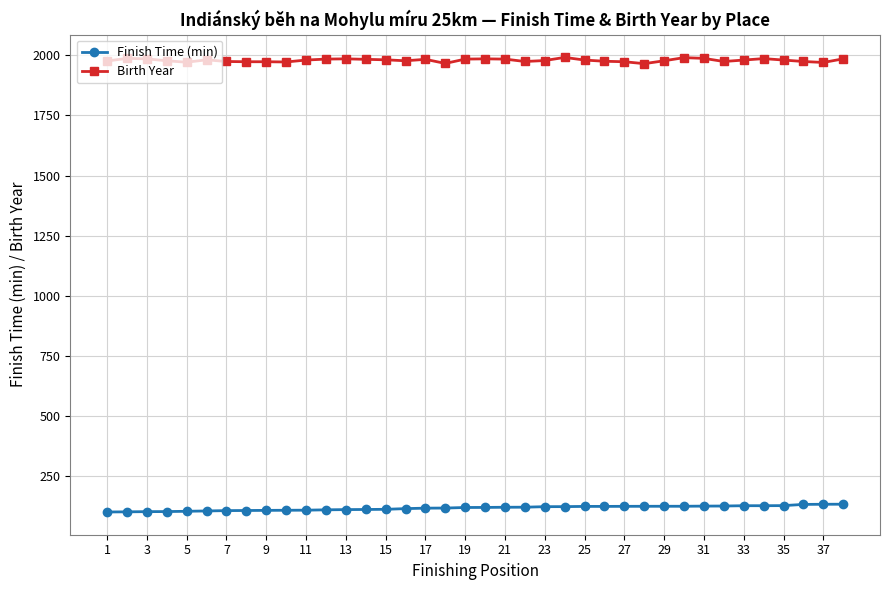

What is the average value of the Birth Year series?

1978.9